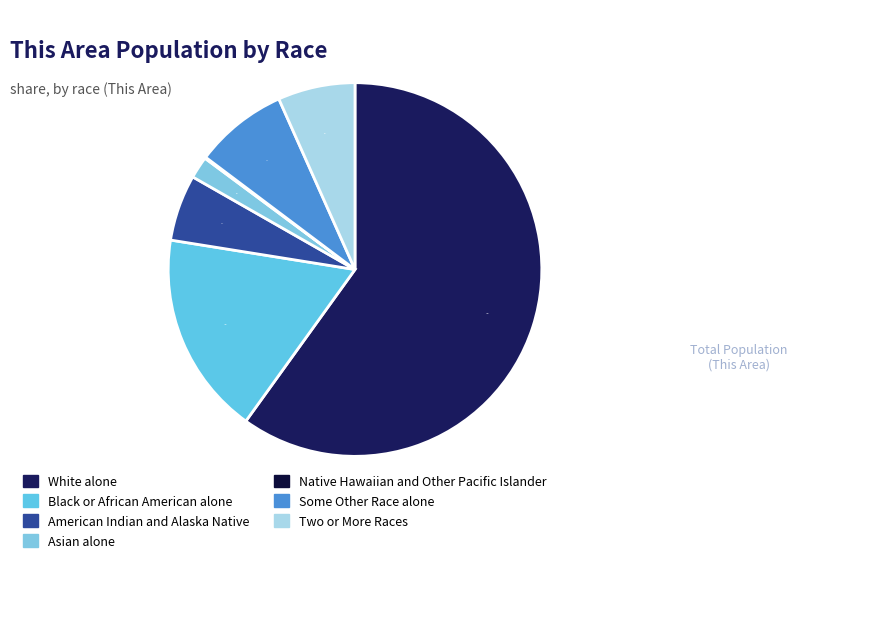

What percentage is the American Indian and Alaska Native slice, to the nearest percent?

6%